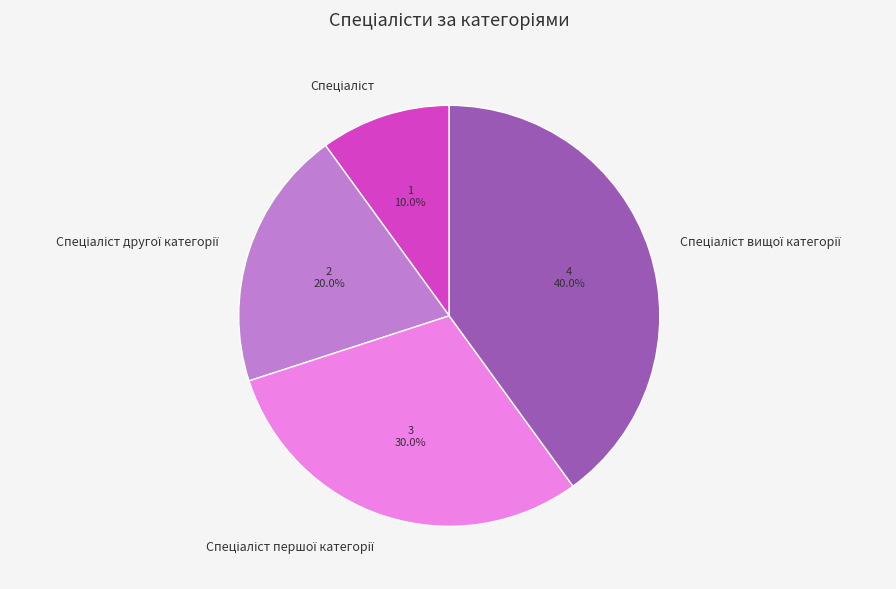

To the nearest percent, what is the difference between the largest and smallest slice percentages?

30%